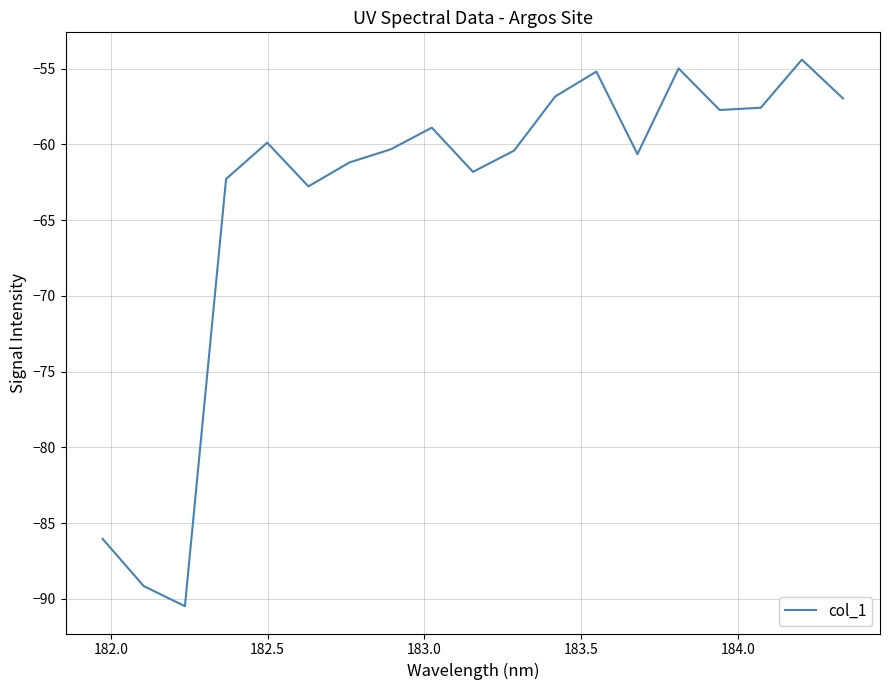

What is the minimum value shown in the chart?

-90.5